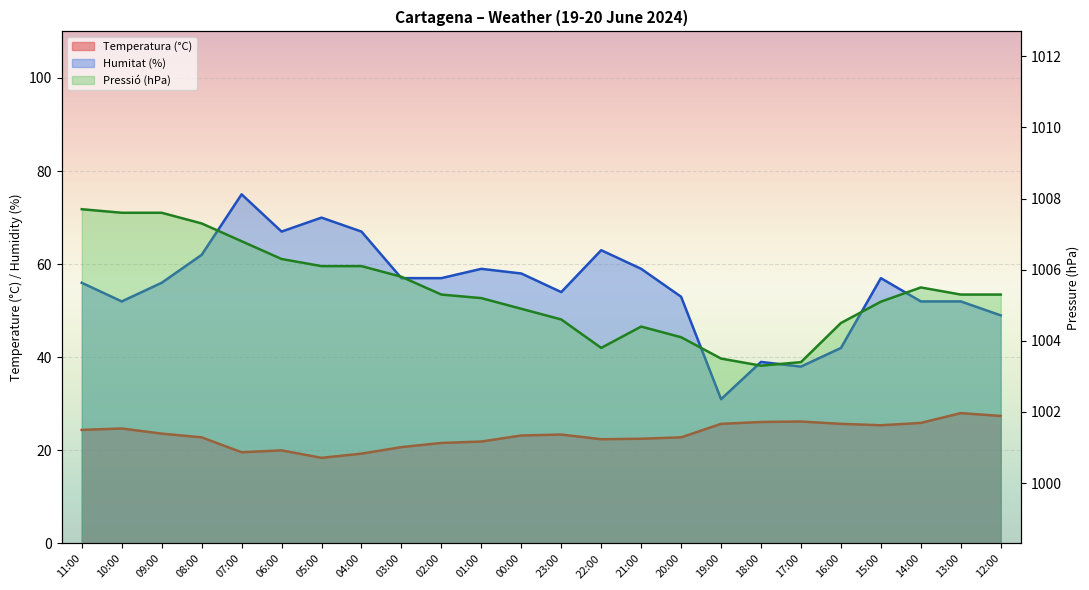

True or false: Humitat (%) and Temperatura (°C) cross at least once.

False